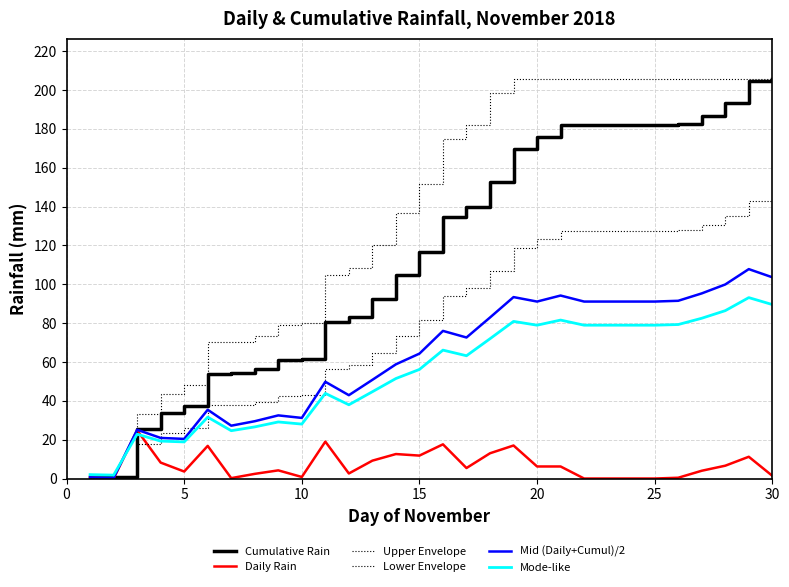

How many lines are shown in the chart?

6